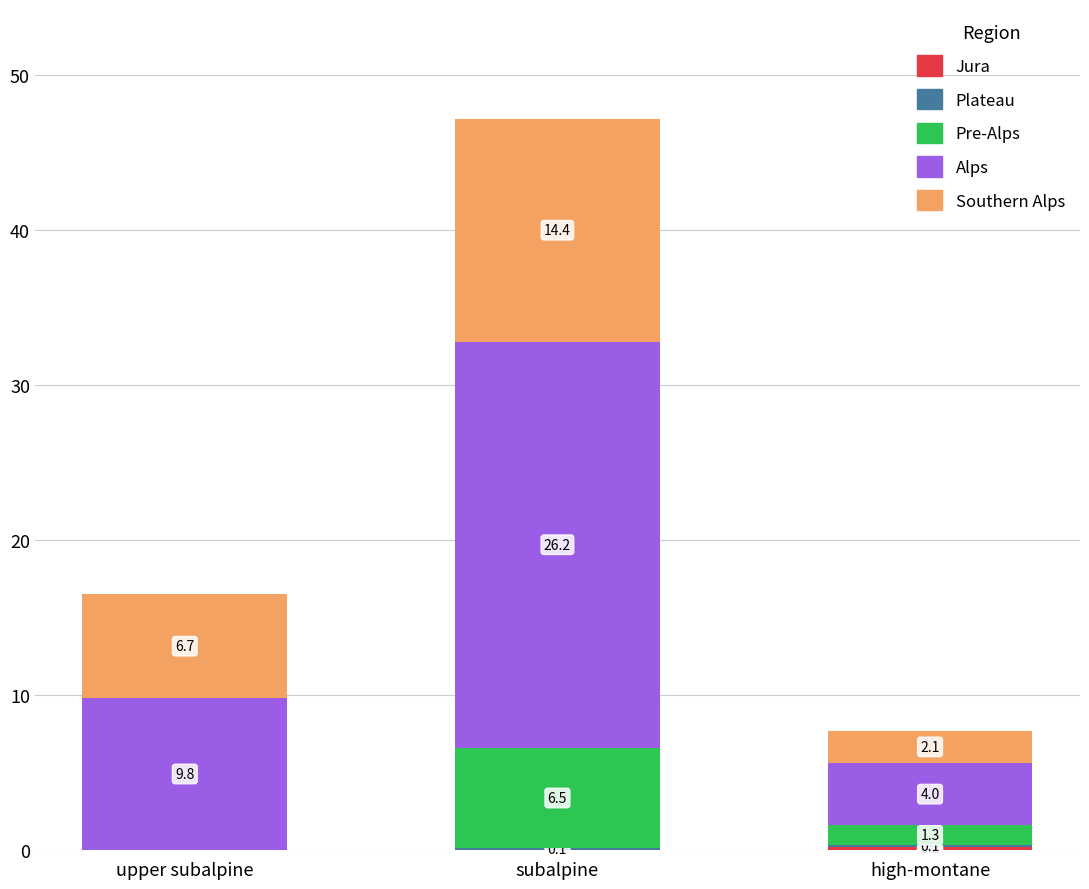

What is the total value across all series at subalpine?

47.2